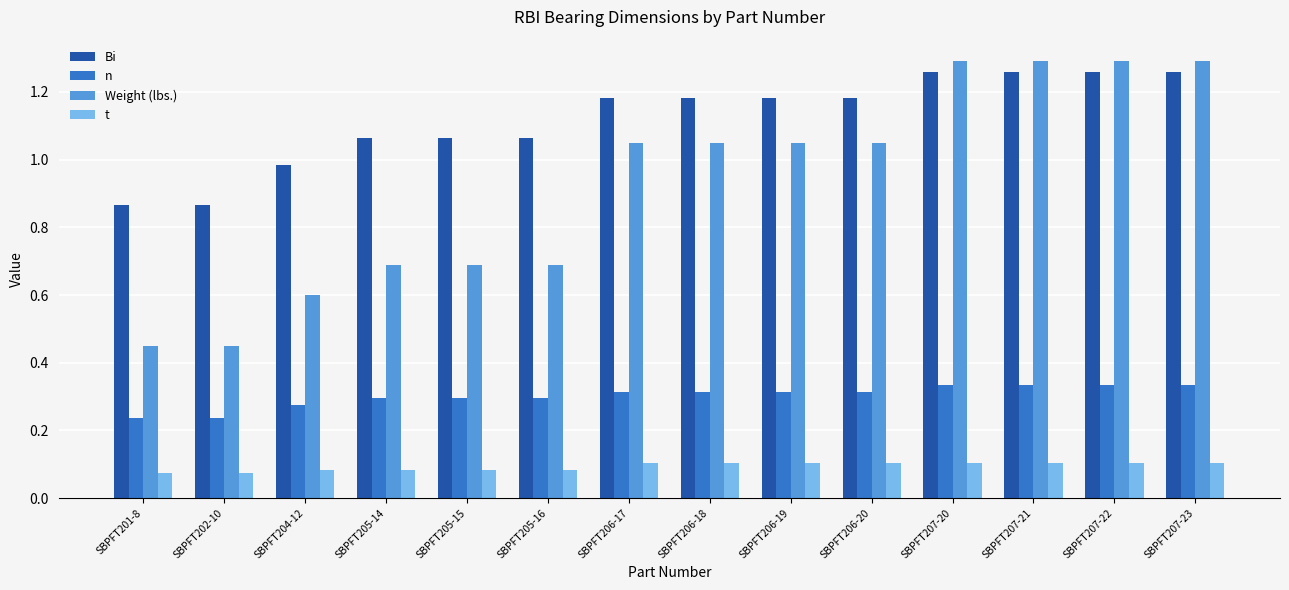

What is the total value across all series at SBPFT205-14?

2.1